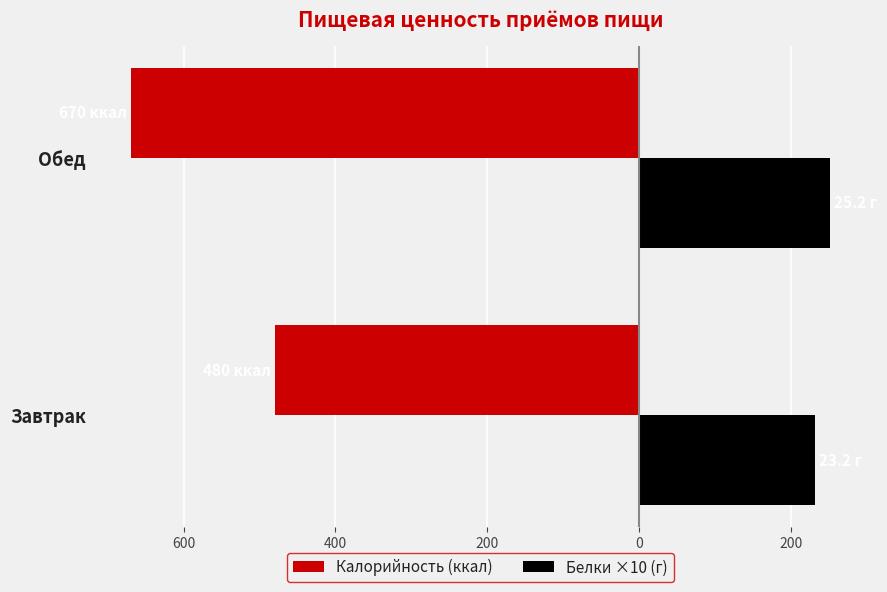

What are all the series names shown in the legend?

Калорийность (ккал), Белки ×10 (г)